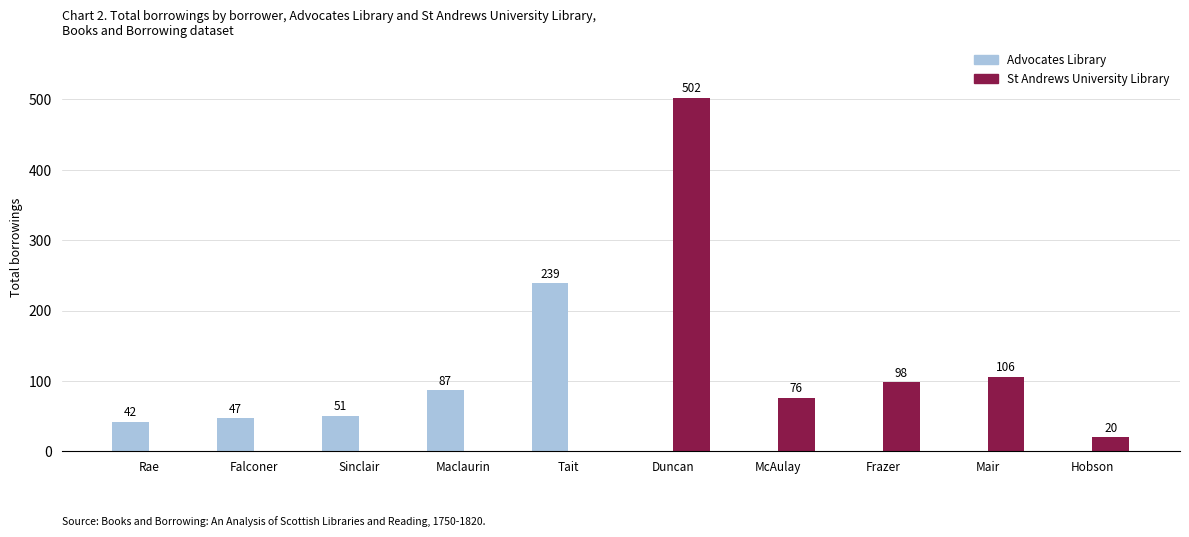

Is it true that St Andrews University Library equals 106 at Mair?

True